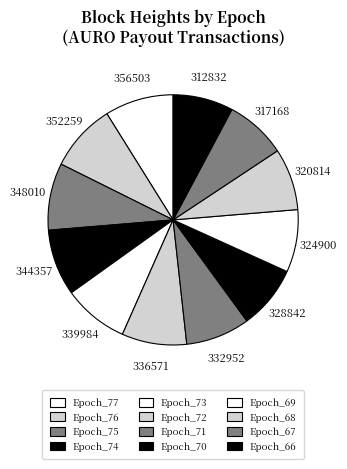

Does any single category account for the majority?

No